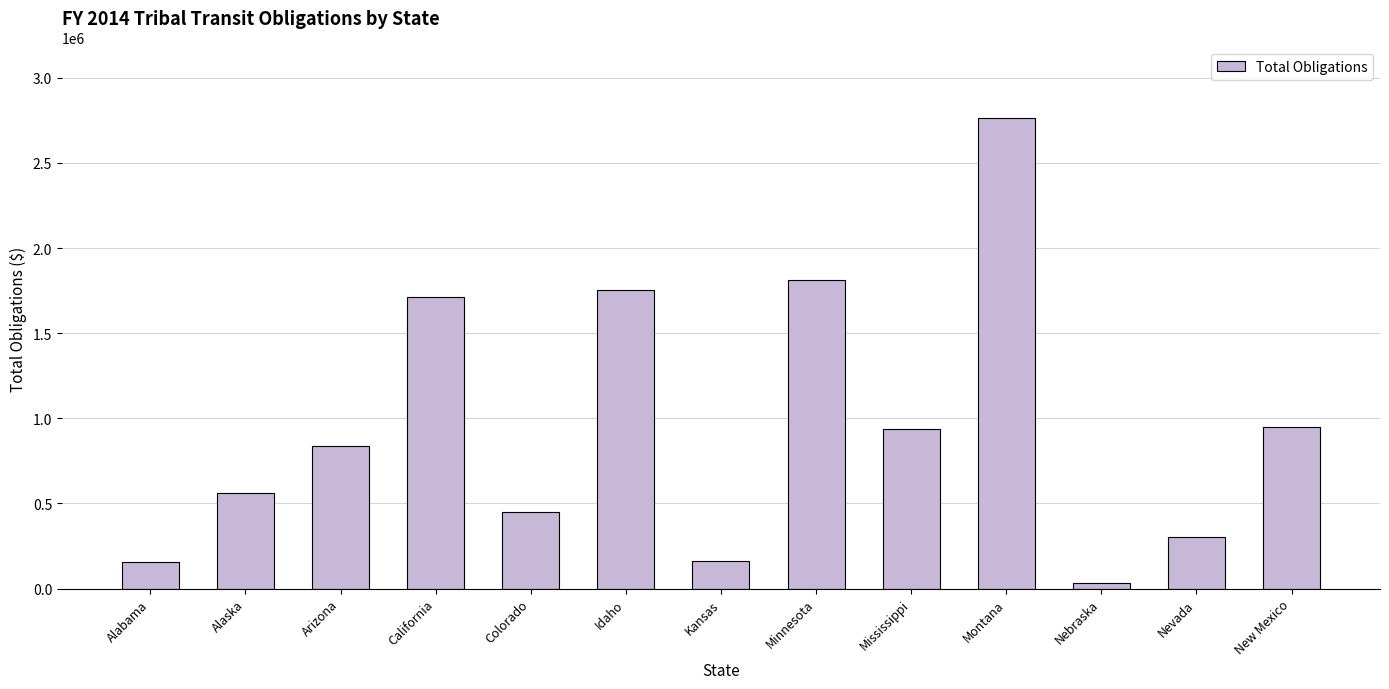

At which label is the value closest to 1399478?

California